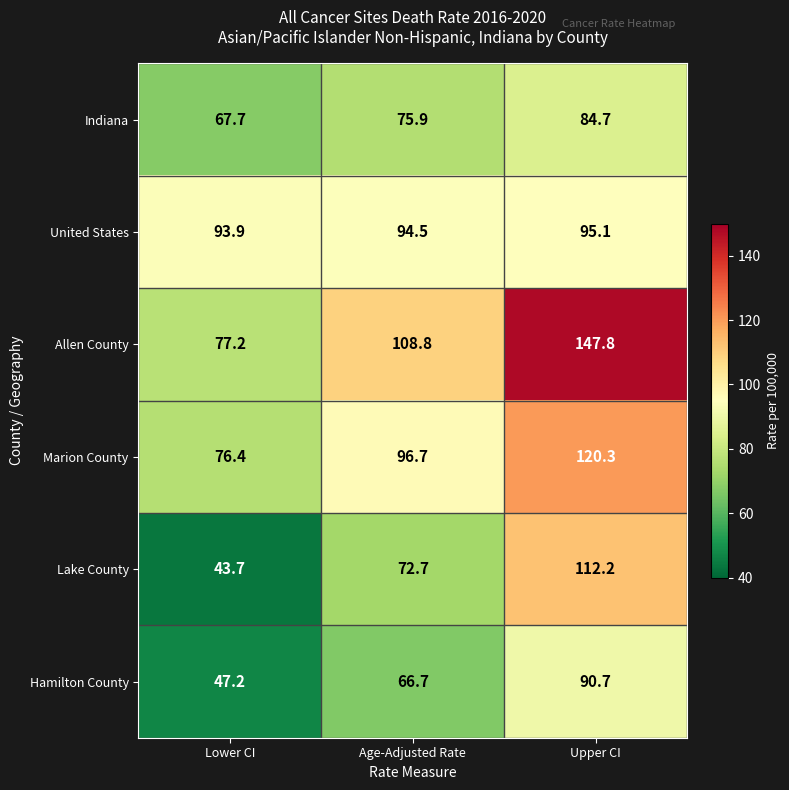

Reading left to right, list all the values displayed in this chart.

Indiana: 67.7	75.9	84.7
United States: 93.9	94.5	95.1
Allen County: 77.2	108.8	147.8
Marion County: 76.4	96.7	120.3
Lake County: 43.7	72.7	112.2
Hamilton County: 47.2	66.7	90.7